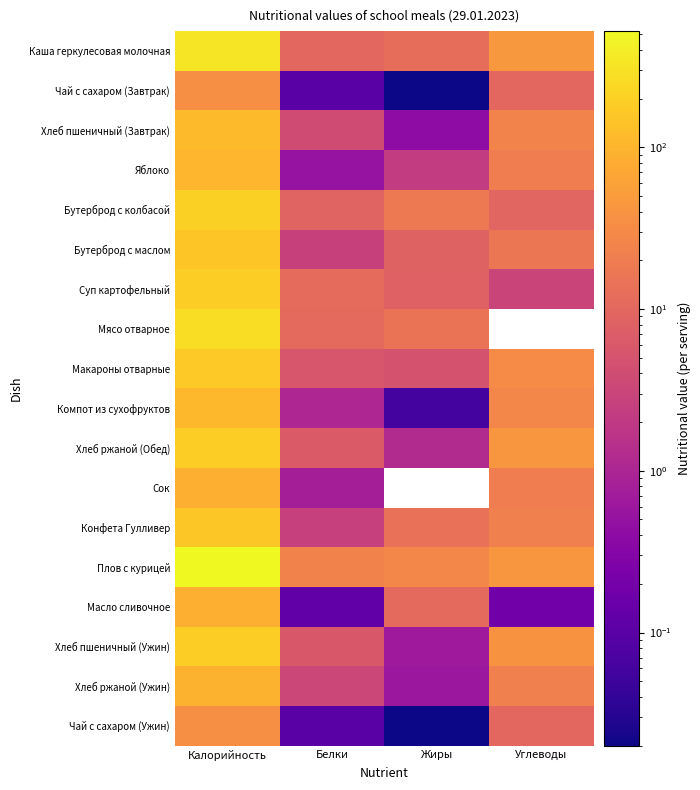

Rank the categories by Бутерброд с колбасой value from lowest to highest.

Белки, Углеводы, Жиры, Калорийность